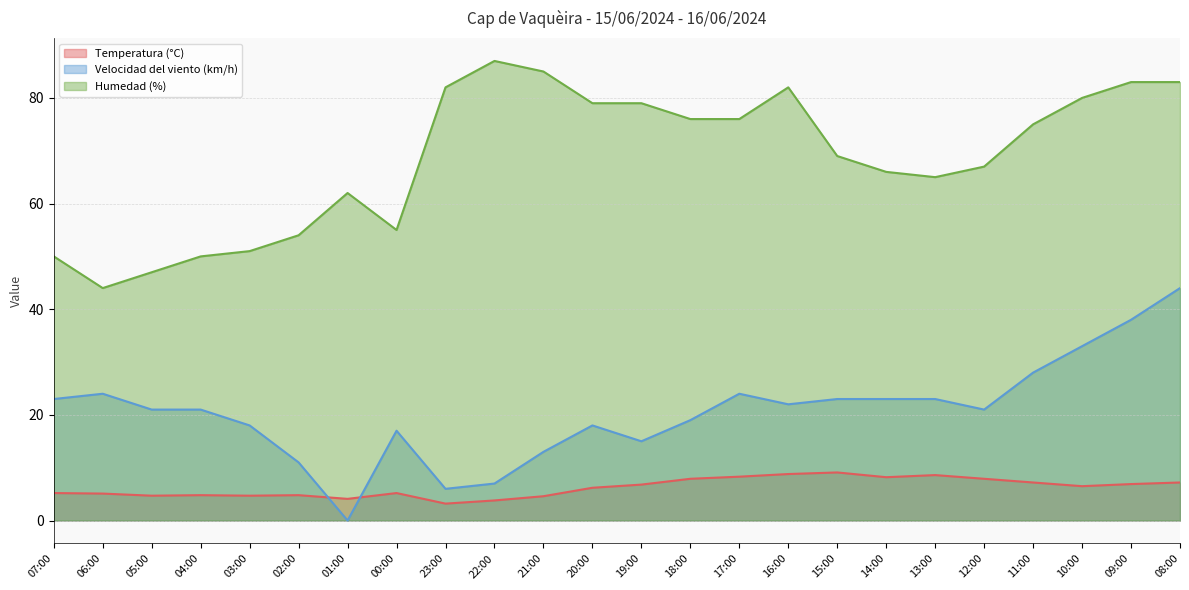

Reading right to left, extract all data points from this chart.

Temperatura (°C): 08:00=7.2	09:00=6.9	10:00=6.5	11:00=7.2	12:00=7.9	13:00=8.6	14:00=8.2	15:00=9.1	16:00=8.8	17:00=8.3	18:00=7.9	19:00=6.8	20:00=6.2	21:00=4.6	22:00=3.8	23:00=3.2	00:00=5.2	01:00=4.1	02:00=4.8	03:00=4.7	04:00=4.8	05:00=4.7	06:00=5.1	07:00=5.2
Velocidad del viento (km/h): 08:00=44.0	09:00=38.0	10:00=33.0	11:00=28.0	12:00=21.0	13:00=23.0	14:00=23.0	15:00=23.0	16:00=22.0	17:00=24.0	18:00=19.0	19:00=15.0	20:00=18.0	21:00=13.0	22:00=7.0	23:00=6.0	00:00=17.0	01:00=0.0	02:00=11.0	03:00=18.0	04:00=21.0	05:00=21.0	06:00=24.0	07:00=23.0
Humedad (%): 08:00=83.0	09:00=83.0	10:00=80.0	11:00=75.0	12:00=67.0	13:00=65.0	14:00=66.0	15:00=69.0	16:00=82.0	17:00=76.0	18:00=76.0	19:00=79.0	20:00=79.0	21:00=85.0	22:00=87.0	23:00=82.0	00:00=55.0	01:00=62.0	02:00=54.0	03:00=51.0	04:00=50.0	05:00=47.0	06:00=44.0	07:00=50.0